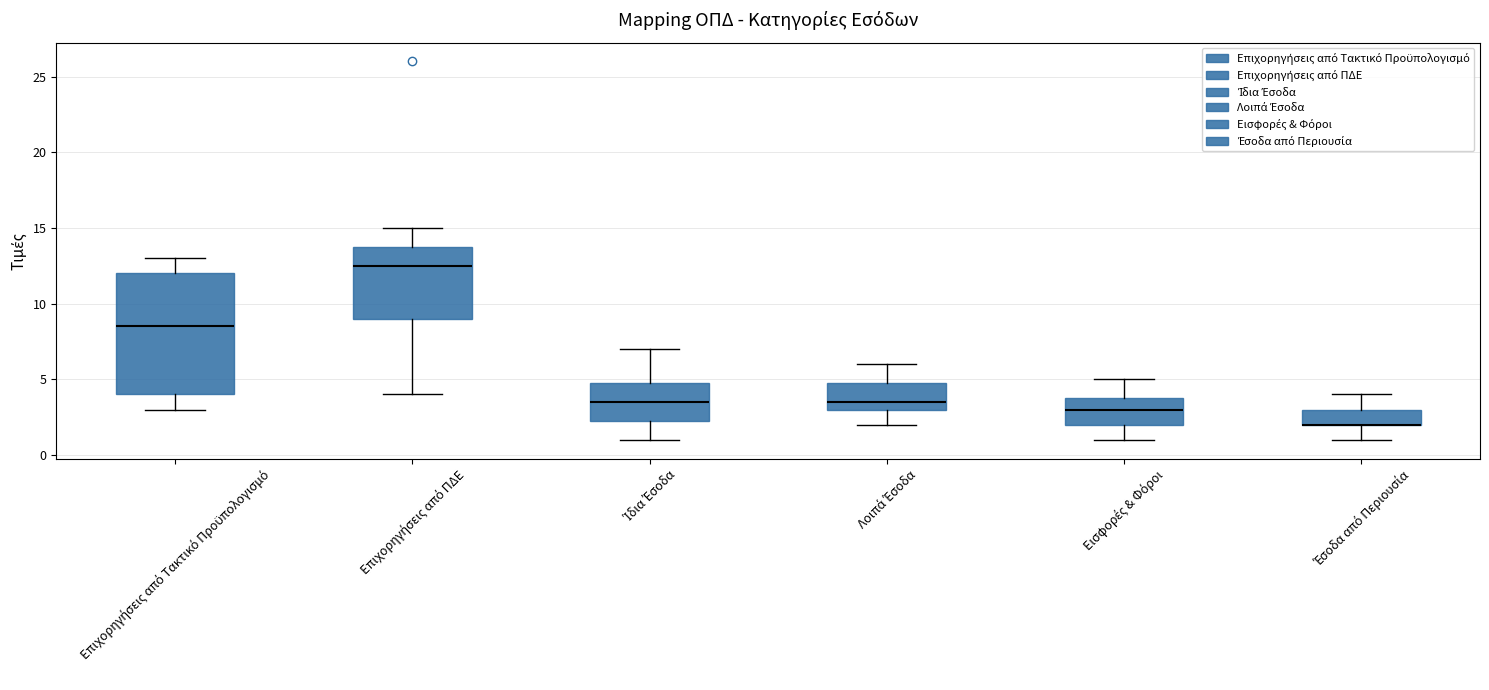

Comparing the boxes themselves (not the whiskers), which one is the tallest?

Επιχορηγήσεις από Τακτικό Προϋπολογισμό